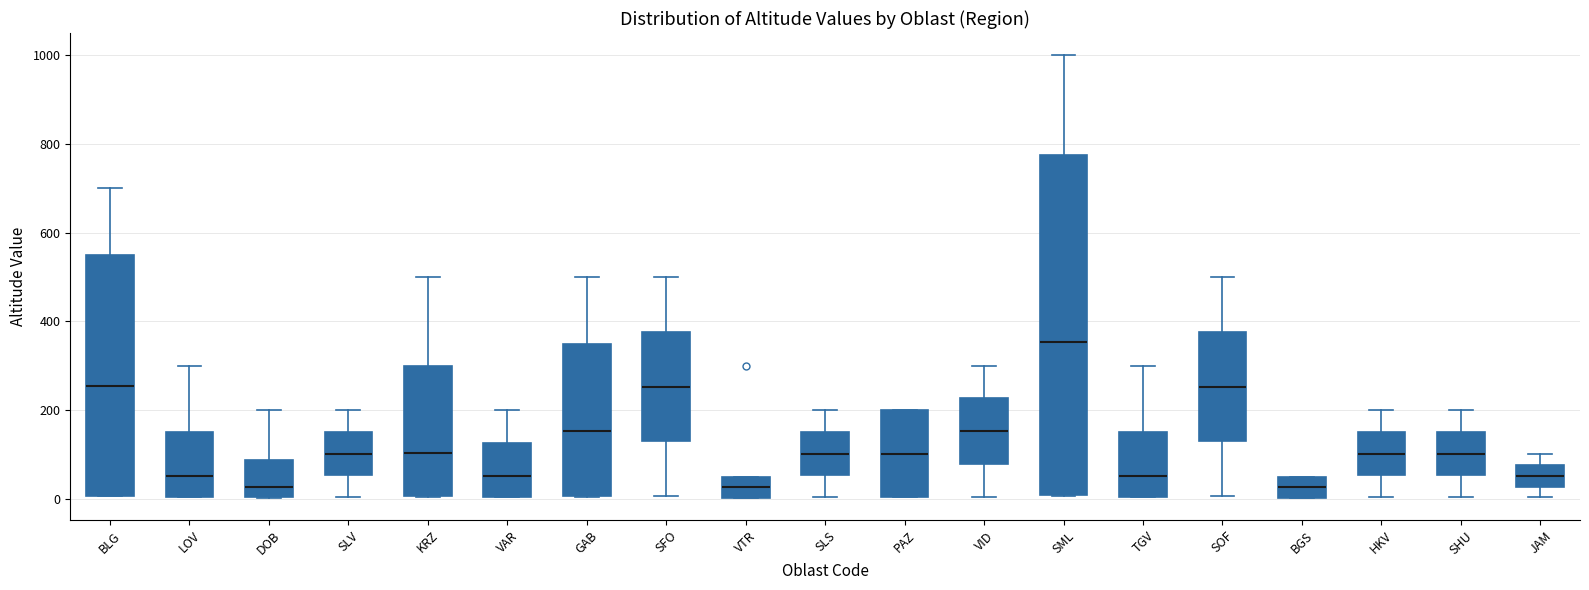

Where does the upper whisker of the box for SOF end on the y-axis? The values are not printed on the chart, so give them approximately, as read against the axis.

500